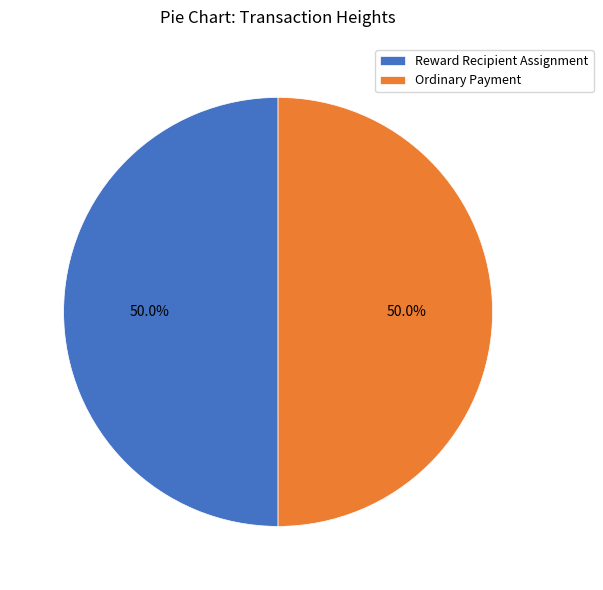

What is the ratio of the value at Reward Recipient Assignment to the value at Ordinary Payment?

1.0